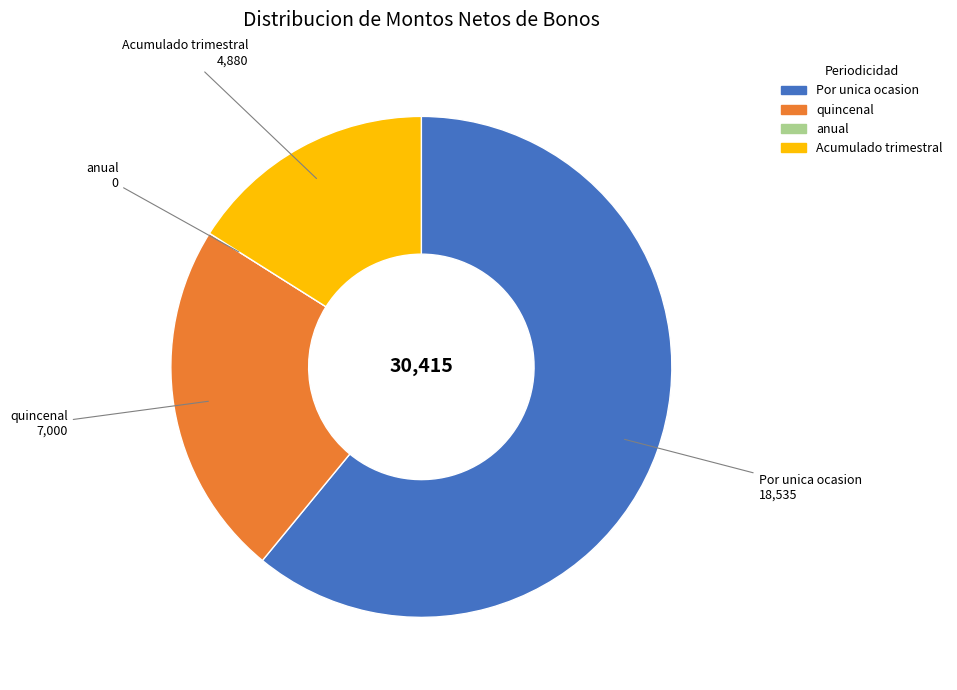

Is there any slice that represents more than half of the pie?

Yes